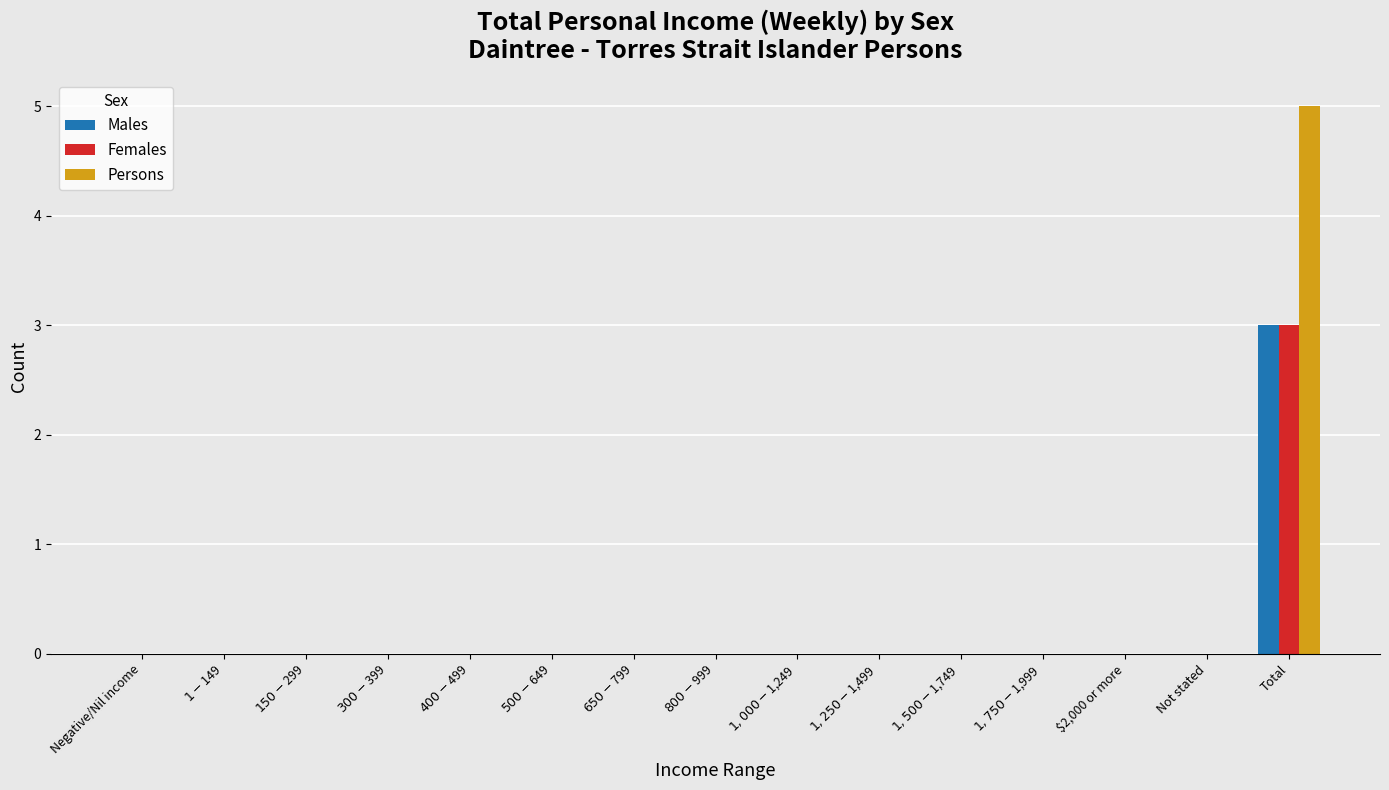

How many categories are shown in the chart?

15